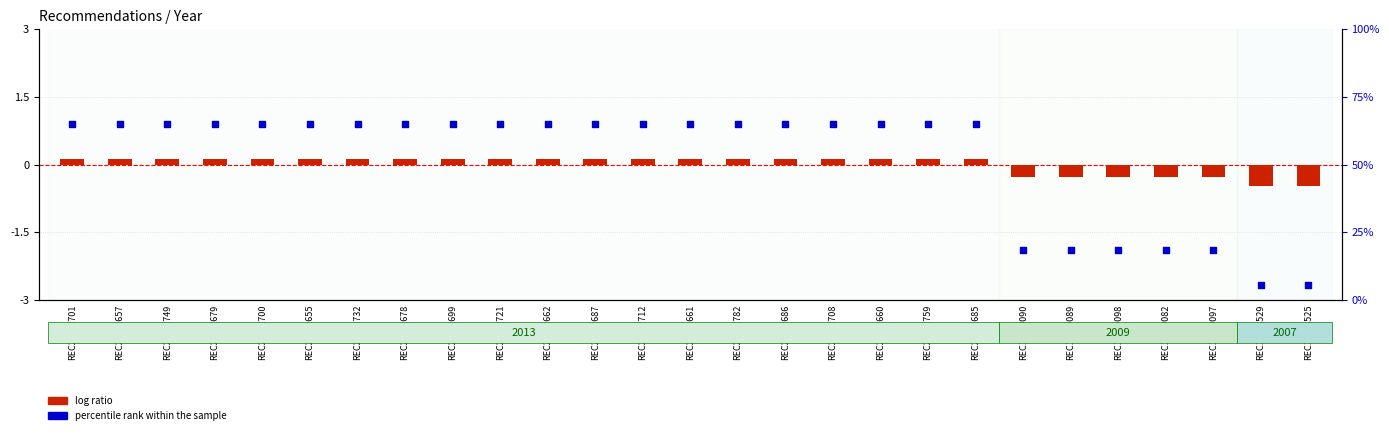

At how many categories does at least one series exceed 1?

27